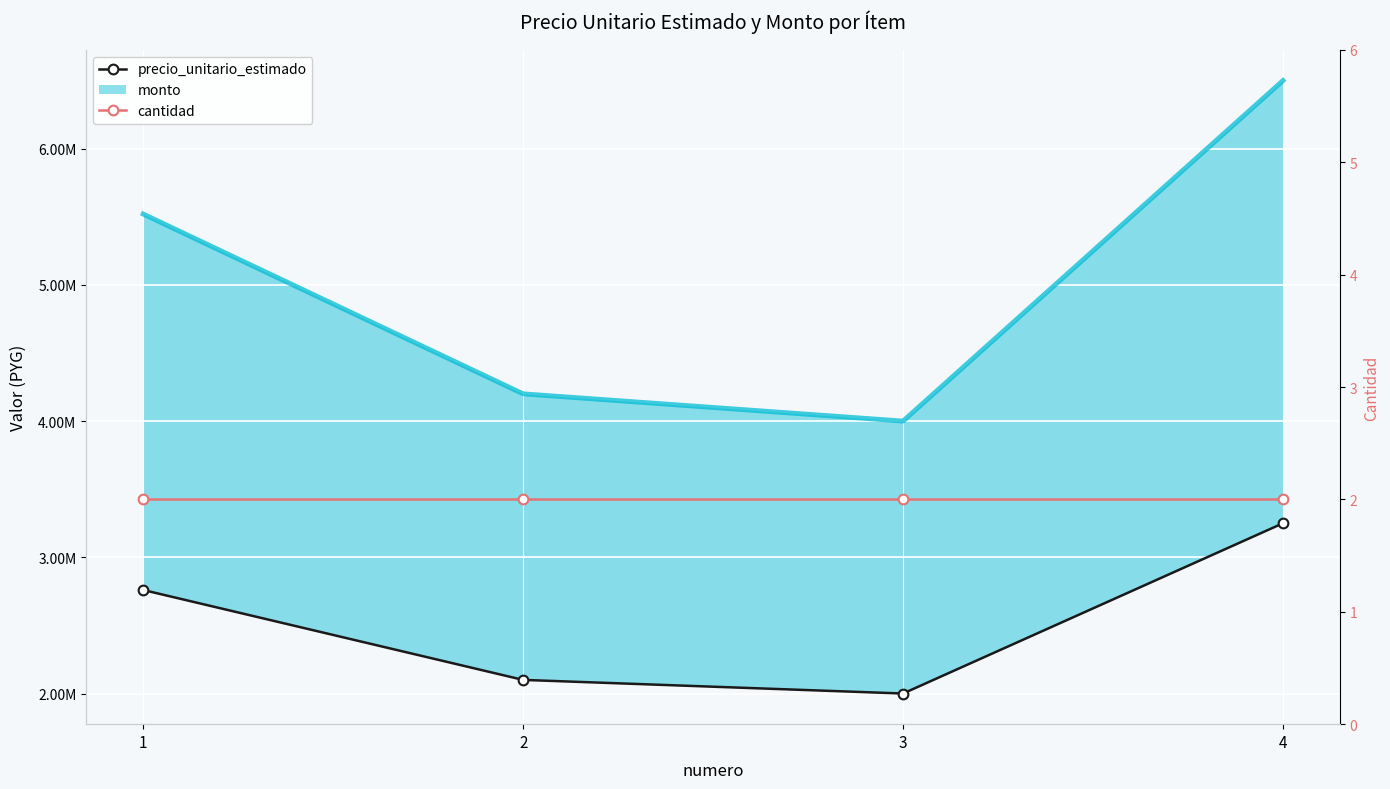

Reading right to left, list all the values displayed in this chart.

precio_unitario_estimado: 3250000	2000000	2100000	2760000
cantidad: 2	2	2	2